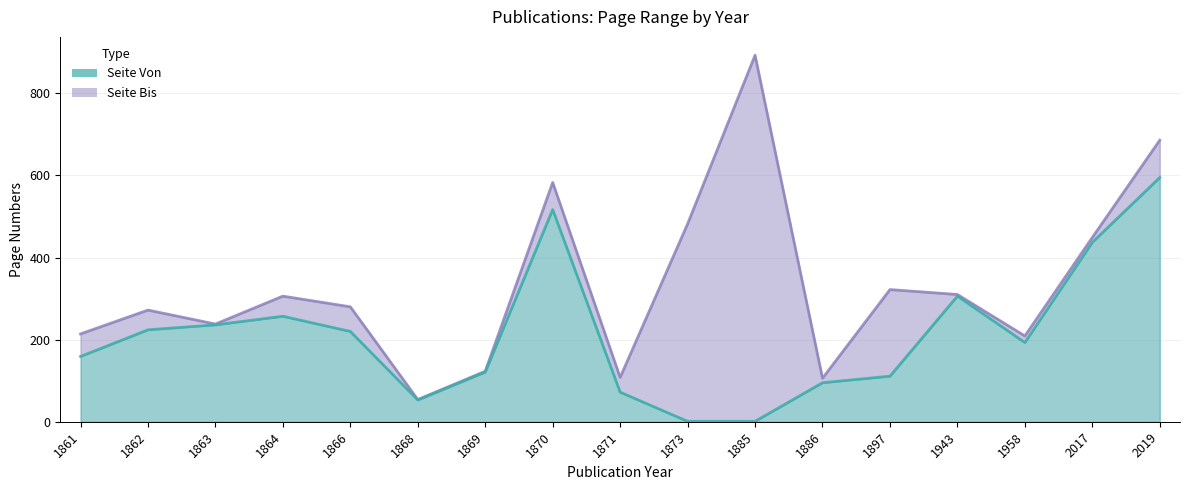

What is the sum of all Seite Bis values?

5635